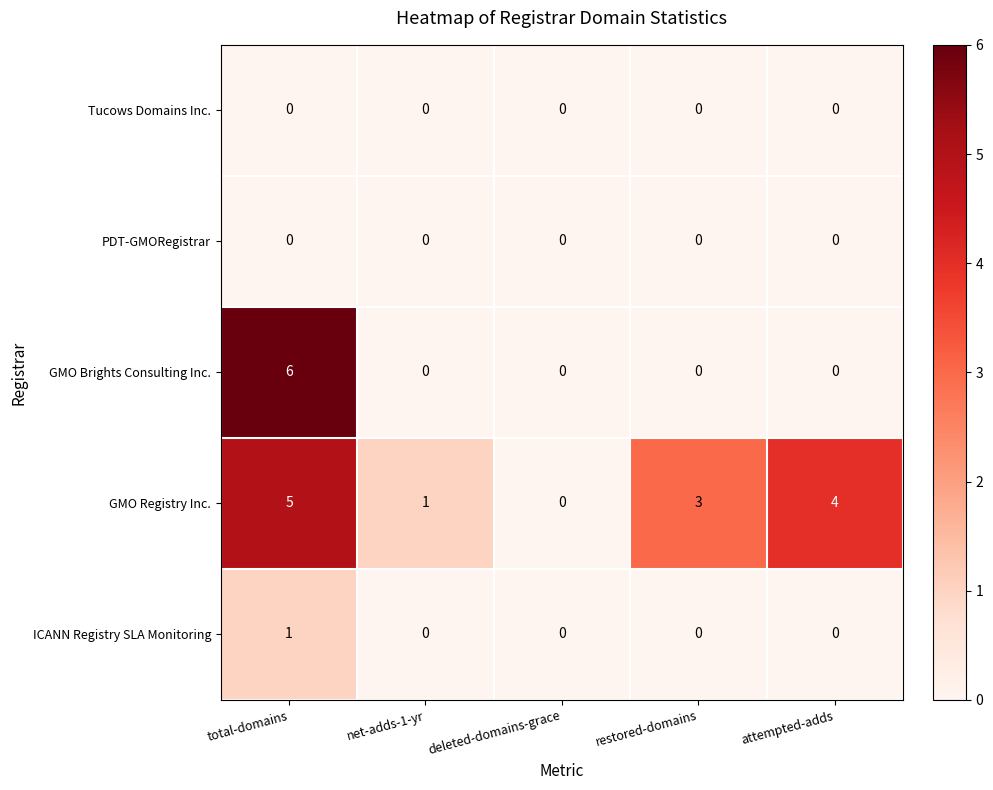

Reading left to right, what are all the values shown in this chart?

Tucows Domains Inc.: 0	0	0	0	0
PDT-GMORegistrar: 0	0	0	0	0
GMO Brights Consulting Inc.: 6	0	0	0	0
GMO Registry Inc.: 5	1	0	3	4
ICANN Registry SLA Monitoring: 1	0	0	0	0